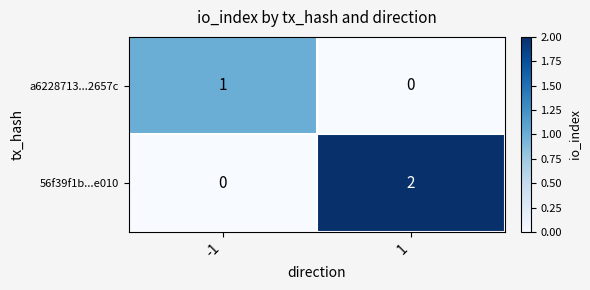

Rank the series by their maximum value, from lowest to highest.

a6228713...2657c, 56f39f1b...e010